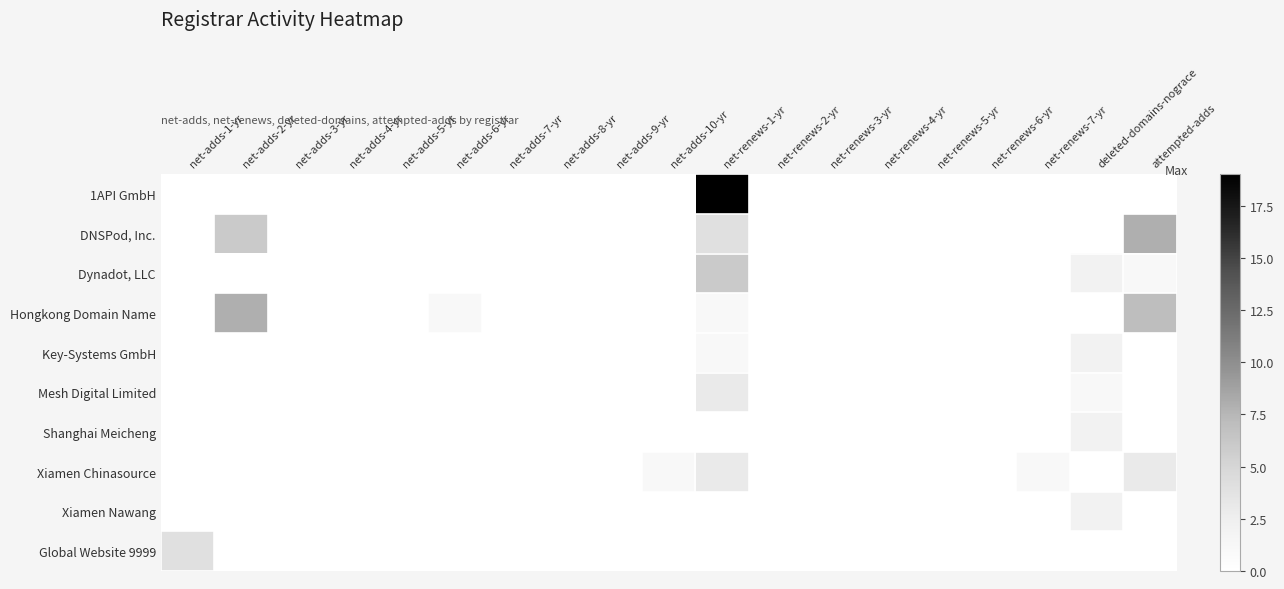

Reading right to left, what are all the values shown in this chart?

1API GmbH: attempted-adds=0	deleted-domains-nograce=0	net-renews-7-yr=0	net-renews-6-yr=0	net-renews-5-yr=0	net-renews-4-yr=0	net-renews-3-yr=0	net-renews-2-yr=0	net-renews-1-yr=19	net-adds-10-yr=0	net-adds-9-yr=0	net-adds-8-yr=0	net-adds-7-yr=0	net-adds-6-yr=0	net-adds-5-yr=0	net-adds-4-yr=0	net-adds-3-yr=0	net-adds-2-yr=0	net-adds-1-yr=0
DNSPod, Inc.: attempted-adds=8	deleted-domains-nograce=0	net-renews-7-yr=0	net-renews-6-yr=0	net-renews-5-yr=0	net-renews-4-yr=0	net-renews-3-yr=0	net-renews-2-yr=0	net-renews-1-yr=4	net-adds-10-yr=0	net-adds-9-yr=0	net-adds-8-yr=0	net-adds-7-yr=0	net-adds-6-yr=0	net-adds-5-yr=0	net-adds-4-yr=0	net-adds-3-yr=0	net-adds-2-yr=6	net-adds-1-yr=0
Dynadot, LLC: attempted-adds=1	deleted-domains-nograce=2	net-renews-7-yr=0	net-renews-6-yr=0	net-renews-5-yr=0	net-renews-4-yr=0	net-renews-3-yr=0	net-renews-2-yr=0	net-renews-1-yr=6	net-adds-10-yr=0	net-adds-9-yr=0	net-adds-8-yr=0	net-adds-7-yr=0	net-adds-6-yr=0	net-adds-5-yr=0	net-adds-4-yr=0	net-adds-3-yr=0	net-adds-2-yr=0	net-adds-1-yr=0
Hongkong Domain Name: attempted-adds=7	deleted-domains-nograce=0	net-renews-7-yr=0	net-renews-6-yr=0	net-renews-5-yr=0	net-renews-4-yr=0	net-renews-3-yr=0	net-renews-2-yr=0	net-renews-1-yr=1	net-adds-10-yr=0	net-adds-9-yr=0	net-adds-8-yr=0	net-adds-7-yr=0	net-adds-6-yr=1	net-adds-5-yr=0	net-adds-4-yr=0	net-adds-3-yr=0	net-adds-2-yr=8	net-adds-1-yr=0
Key-Systems GmbH: attempted-adds=0	deleted-domains-nograce=2	net-renews-7-yr=0	net-renews-6-yr=0	net-renews-5-yr=0	net-renews-4-yr=0	net-renews-3-yr=0	net-renews-2-yr=0	net-renews-1-yr=1	net-adds-10-yr=0	net-adds-9-yr=0	net-adds-8-yr=0	net-adds-7-yr=0	net-adds-6-yr=0	net-adds-5-yr=0	net-adds-4-yr=0	net-adds-3-yr=0	net-adds-2-yr=0	net-adds-1-yr=0
Mesh Digital Limited: attempted-adds=0	deleted-domains-nograce=1	net-renews-7-yr=0	net-renews-6-yr=0	net-renews-5-yr=0	net-renews-4-yr=0	net-renews-3-yr=0	net-renews-2-yr=0	net-renews-1-yr=3	net-adds-10-yr=0	net-adds-9-yr=0	net-adds-8-yr=0	net-adds-7-yr=0	net-adds-6-yr=0	net-adds-5-yr=0	net-adds-4-yr=0	net-adds-3-yr=0	net-adds-2-yr=0	net-adds-1-yr=0
Shanghai Meicheng: attempted-adds=0	deleted-domains-nograce=2	net-renews-7-yr=0	net-renews-6-yr=0	net-renews-5-yr=0	net-renews-4-yr=0	net-renews-3-yr=0	net-renews-2-yr=0	net-renews-1-yr=0	net-adds-10-yr=0	net-adds-9-yr=0	net-adds-8-yr=0	net-adds-7-yr=0	net-adds-6-yr=0	net-adds-5-yr=0	net-adds-4-yr=0	net-adds-3-yr=0	net-adds-2-yr=0	net-adds-1-yr=0
Xiamen Chinasource: attempted-adds=3	deleted-domains-nograce=0	net-renews-7-yr=1	net-renews-6-yr=0	net-renews-5-yr=0	net-renews-4-yr=0	net-renews-3-yr=0	net-renews-2-yr=0	net-renews-1-yr=3	net-adds-10-yr=1	net-adds-9-yr=0	net-adds-8-yr=0	net-adds-7-yr=0	net-adds-6-yr=0	net-adds-5-yr=0	net-adds-4-yr=0	net-adds-3-yr=0	net-adds-2-yr=0	net-adds-1-yr=0
Xiamen Nawang: attempted-adds=0	deleted-domains-nograce=2	net-renews-7-yr=0	net-renews-6-yr=0	net-renews-5-yr=0	net-renews-4-yr=0	net-renews-3-yr=0	net-renews-2-yr=0	net-renews-1-yr=0	net-adds-10-yr=0	net-adds-9-yr=0	net-adds-8-yr=0	net-adds-7-yr=0	net-adds-6-yr=0	net-adds-5-yr=0	net-adds-4-yr=0	net-adds-3-yr=0	net-adds-2-yr=0	net-adds-1-yr=0
Global Website 9999: attempted-adds=0	deleted-domains-nograce=0	net-renews-7-yr=0	net-renews-6-yr=0	net-renews-5-yr=0	net-renews-4-yr=0	net-renews-3-yr=0	net-renews-2-yr=0	net-renews-1-yr=0	net-adds-10-yr=0	net-adds-9-yr=0	net-adds-8-yr=0	net-adds-7-yr=0	net-adds-6-yr=0	net-adds-5-yr=0	net-adds-4-yr=0	net-adds-3-yr=0	net-adds-2-yr=0	net-adds-1-yr=4